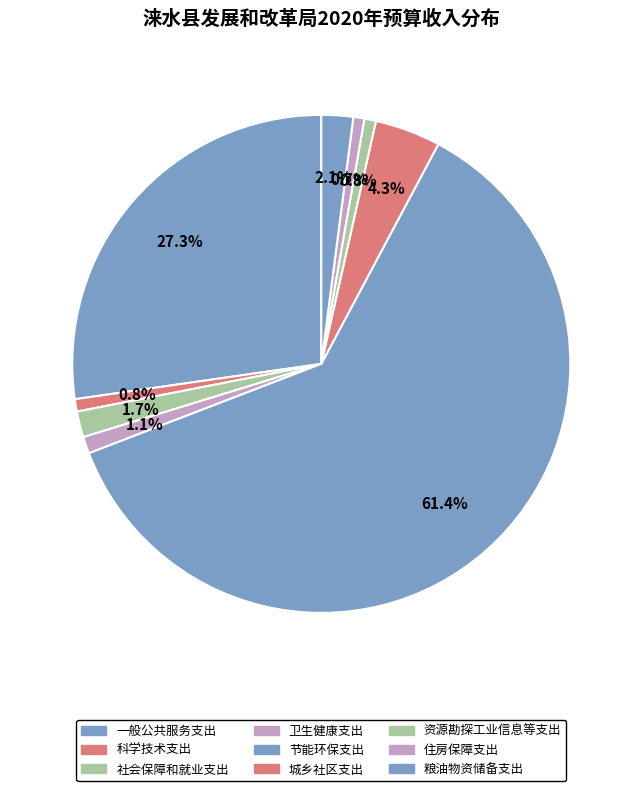

How many slices are in this pie chart?

9